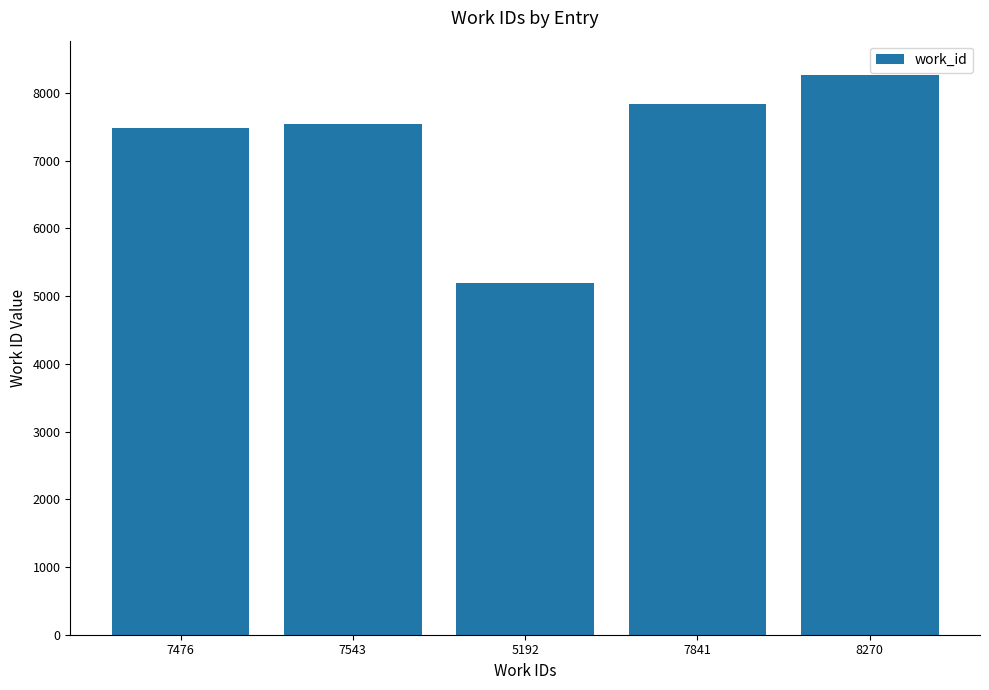

The value at 5192 is 5192. True or false?

True